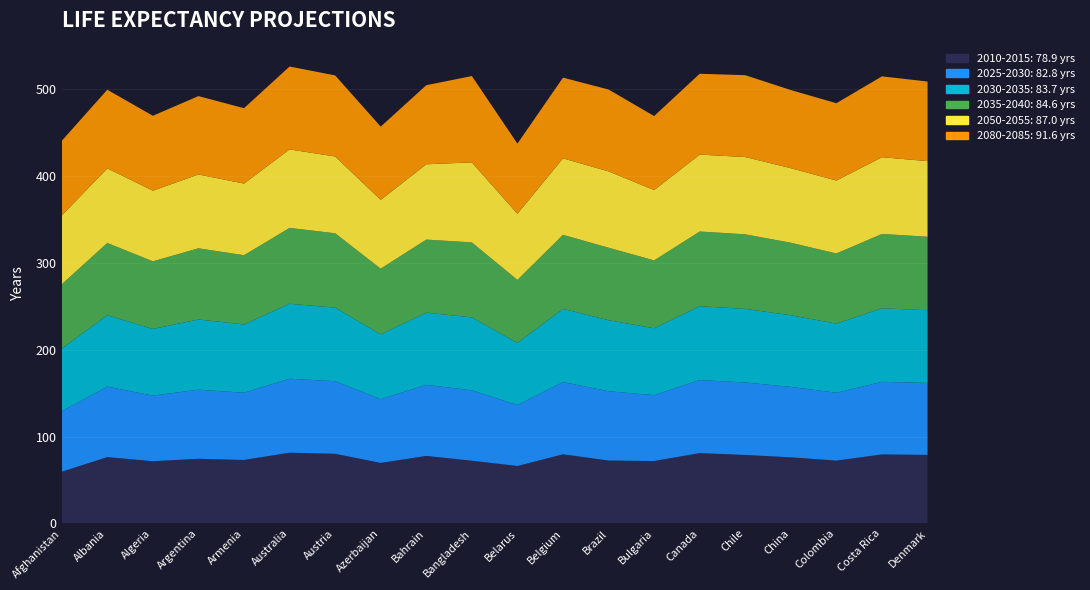

Reading right to left, transcribe all the data shown in this chart.

2010-2015: Denmark=78.9	Costa Rica=79.4	Colombia=72.3	China=76.0	Chile=78.8	Canada=80.9	Bulgaria=71.8	Brazil=72.4	Belgium=79.5	Belarus=66.1	Bangladesh=72.2	Bahrain=77.7	Azerbaijan=69.6	Austria=80.1	Australia=81.4	Armenia=73.0	Argentina=74.4	Algeria=71.6	Albania=76.3	Afghanistan=59.5
2025-2030: Denmark=82.8	Costa Rica=83.6	Colombia=78.1	China=81.1	Chile=83.4	Canada=84.1	Bulgaria=75.8	Brazil=79.8	Belgium=83.2	Belarus=70.2	Bangladesh=81.0	Bahrain=81.8	Azerbaijan=73.3	Austria=83.6	Australia=85.1	Armenia=77.3	Argentina=79.5	Algeria=75.5	Albania=81.1	Afghanistan=69.7
2030-2035: Denmark=83.7	Costa Rica=84.6	Colombia=79.5	China=82.4	Chile=84.7	Canada=85.0	Bulgaria=77.0	Brazil=81.7	Belgium=84.2	Belarus=71.4	Bangladesh=83.9	Bahrain=83.0	Azerbaijan=74.5	Austria=84.6	Australia=86.3	Armenia=78.6	Argentina=80.8	Algeria=76.7	Albania=82.2	Afghanistan=72.0
2035-2040: Denmark=84.6	Costa Rica=85.6	Colombia=80.8	China=83.5	Chile=85.8	Canada=85.9	Bulgaria=78.1	Brazil=83.4	Belgium=85.2	Belarus=72.6	Bangladesh=86.3	Bahrain=84.1	Azerbaijan=75.7	Austria=85.6	Australia=87.3	Armenia=79.7	Argentina=81.9	Algeria=77.8	Albania=83.2	Afghanistan=74.0
2050-2055: Denmark=87.0	Costa Rica=88.3	Colombia=83.9	China=85.8	Chile=89.0	Canada=88.5	Bulgaria=80.9	Brazil=87.8	Belgium=88.0	Belarus=76.0	Bangladesh=92.1	Bahrain=86.7	Azerbaijan=79.2	Austria=88.3	Australia=90.3	Armenia=82.4	Argentina=85.0	Algeria=81.3	Albania=85.8	Afghanistan=79.2
2080-2085: Denmark=91.6	Costa Rica=93.1	Colombia=89.0	China=89.9	Chile=94.2	Canada=93.1	Bulgaria=85.2	Brazil=94.2	Belgium=92.9	Belarus=80.8	Bangladesh=99.3	Bahrain=91.0	Azerbaijan=84.3	Austria=93.3	Australia=95.4	Armenia=86.8	Argentina=90.2	Algeria=86.2	Albania=90.6	Afghanistan=85.9